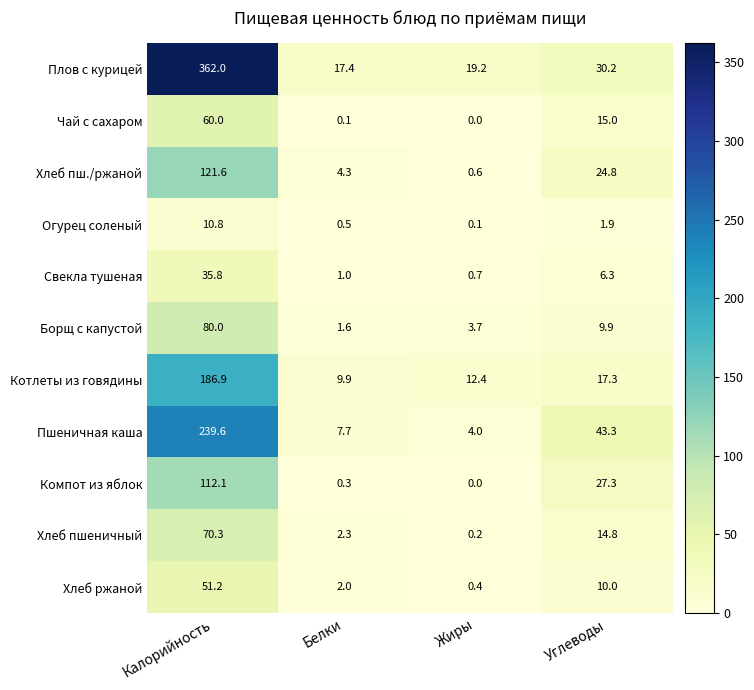

What is the difference between the second highest and minimum values in the Хлеб ржаной series?

9.6